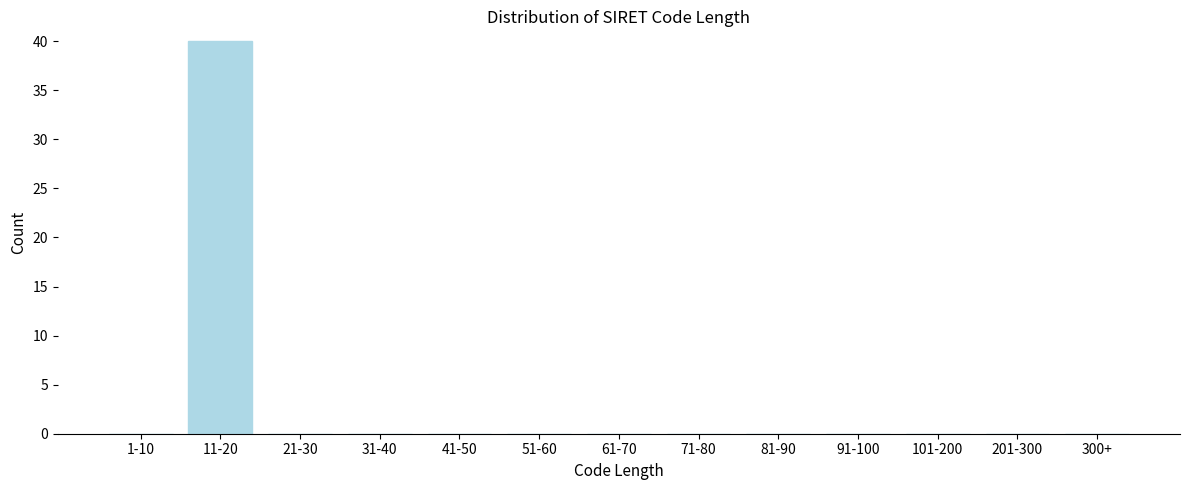

Which label corresponds to the largest value in the chart?

11-20